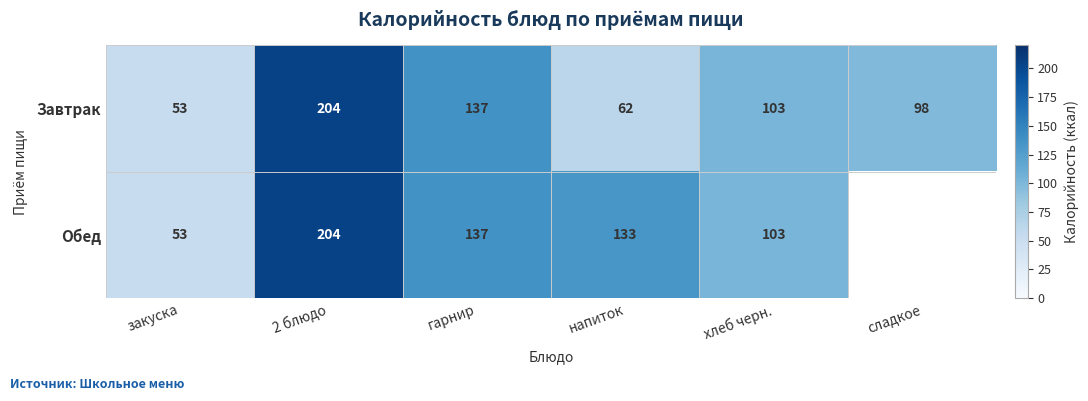

The value of Завтрак at сладкое is 98. True or false?

True